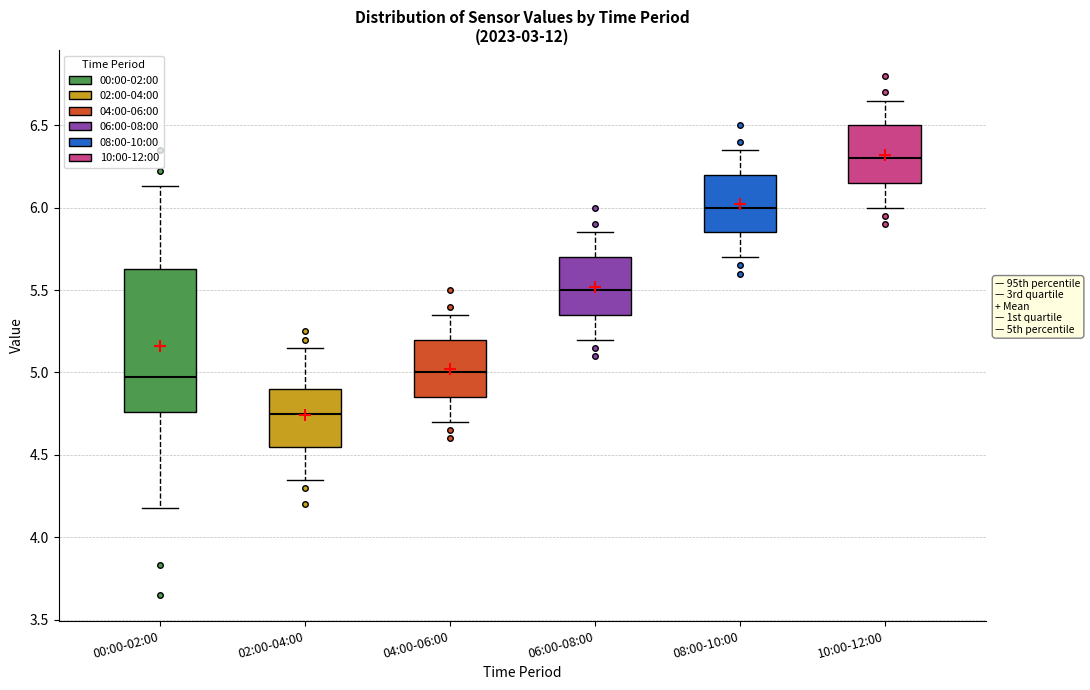

Reading left to right, transcribe this box plot: for each box, give where its median line is, the range the box spans, and where its two whiskers end, as read against the y-axis. The values are not printed on the chart, so give them approximately, as read against the axis.

00:00-02:00: median 5.00, box 4.75 to 5.65, whiskers 4.20 to 6.15
02:00-04:00: median 4.75, box 4.55 to 4.90, whiskers 4.35 to 5.15
04:00-06:00: median 5.00, box 4.85 to 5.20, whiskers 4.70 to 5.35
06:00-08:00: median 5.50, box 5.35 to 5.70, whiskers 5.20 to 5.85
08:00-10:00: median 6.00, box 5.85 to 6.20, whiskers 5.70 to 6.35
10:00-12:00: median 6.30, box 6.15 to 6.50, whiskers 6.00 to 6.65